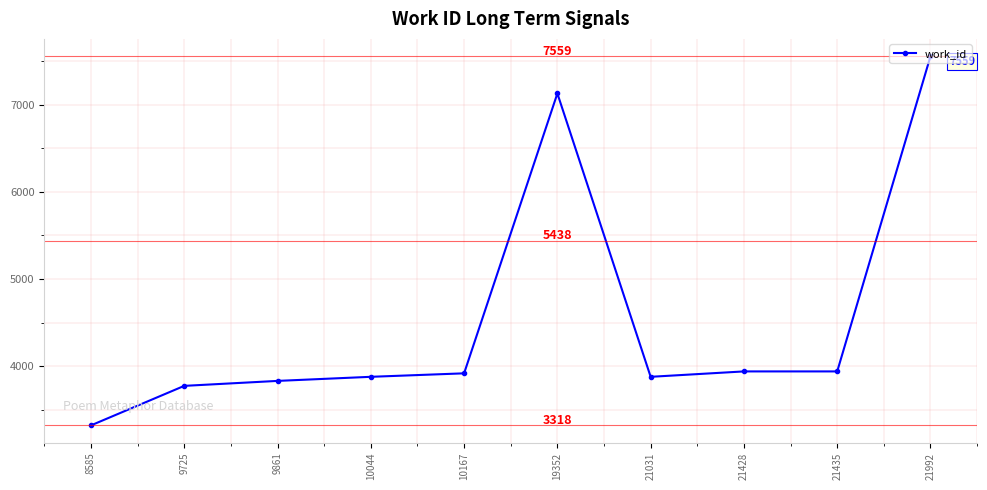

What is the sum of all values?

45154